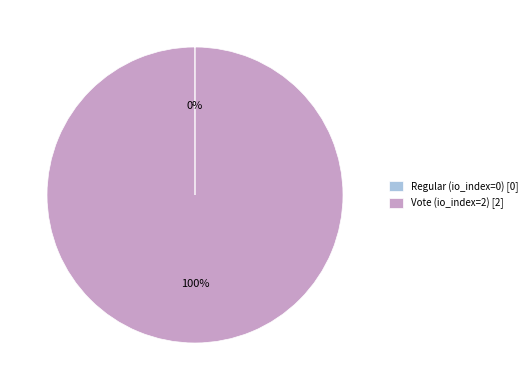

To the nearest percent, what is the difference between the largest and smallest slice percentages?

100%